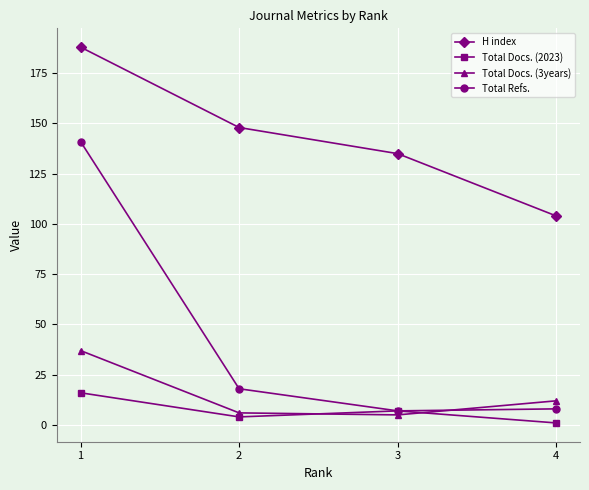

True or false: H index has more than 1 points higher than both neighbors.

False